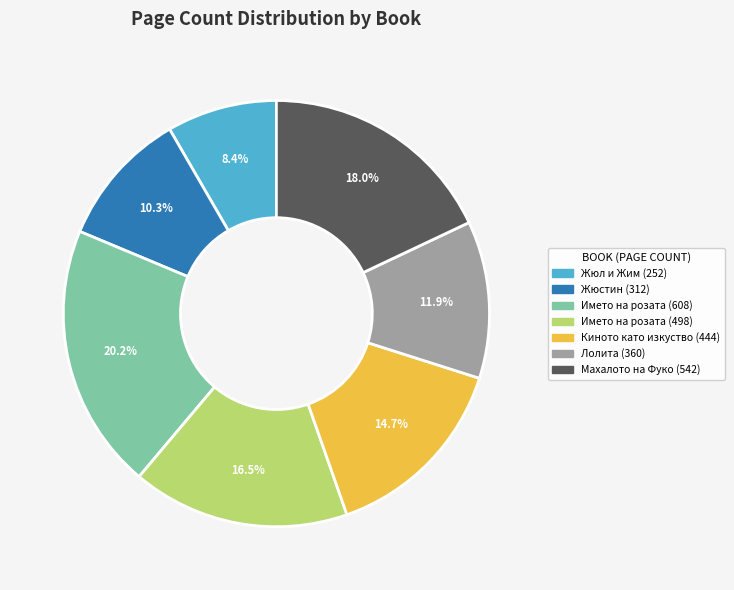

What is the smallest slice in the pie chart?

Жюл и Жим (252)